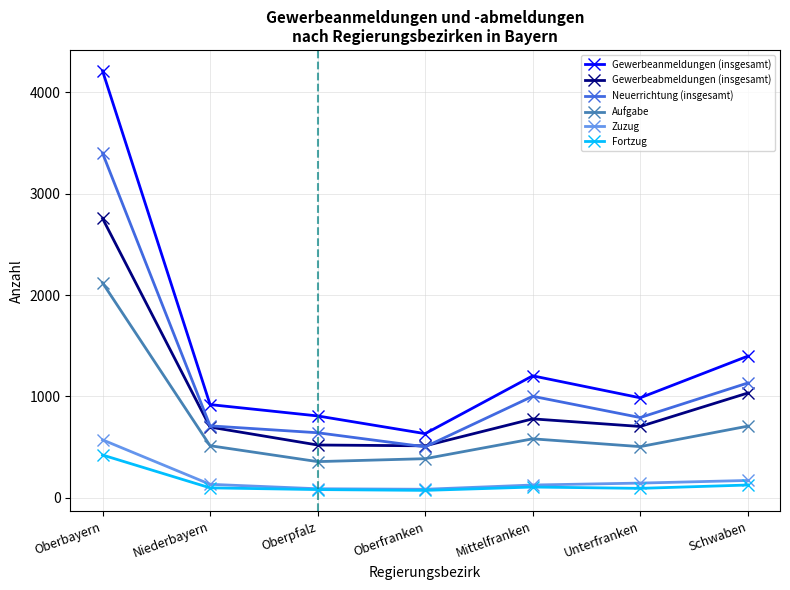

Which series has the largest range (max minus min)?

Gewerbeanmeldungen (insgesamt)